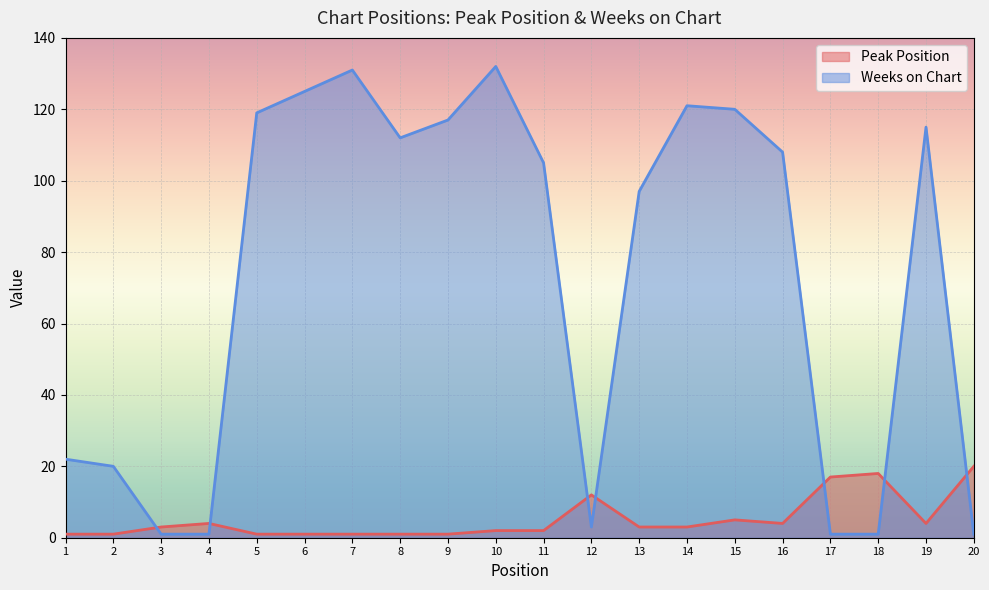

After their last crossing, which series has the higher values: Peak Position or Weeks on Chart?

Peak Position